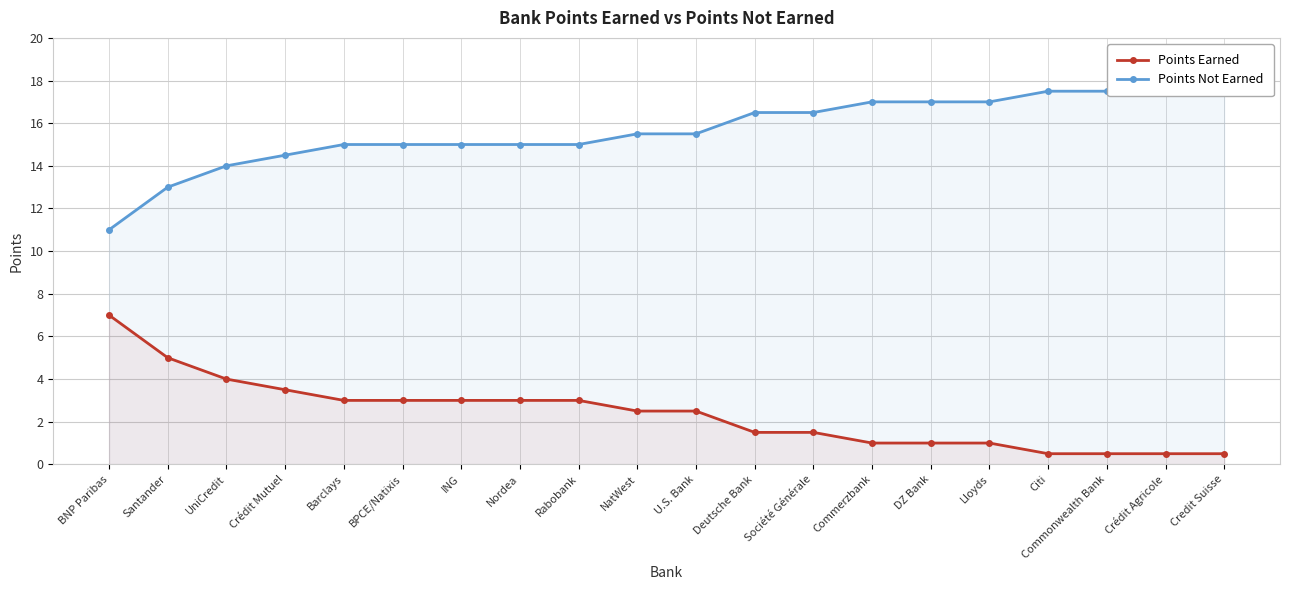

The value of Points Not Earned at Credit Suisse is 9.6. True or false?

False